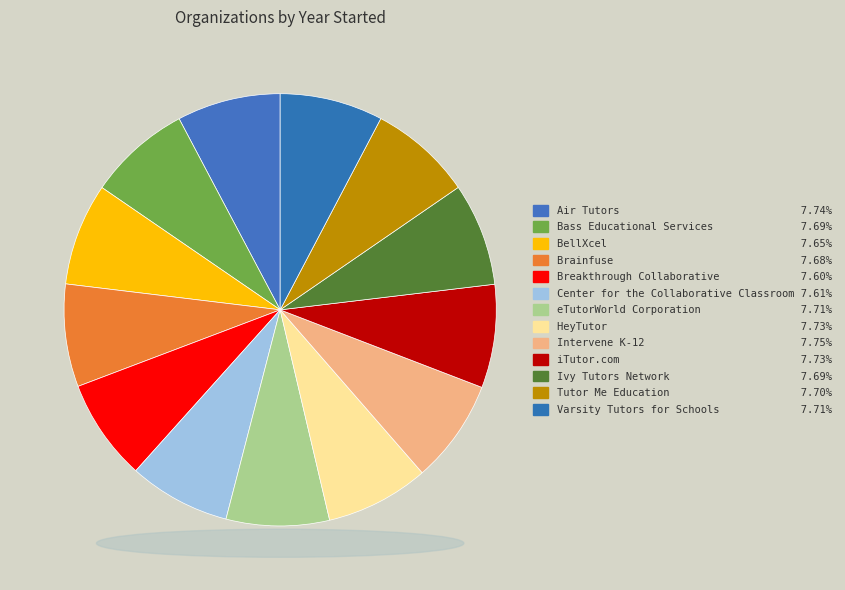

What is the largest slice in the pie chart?

Intervene K-12